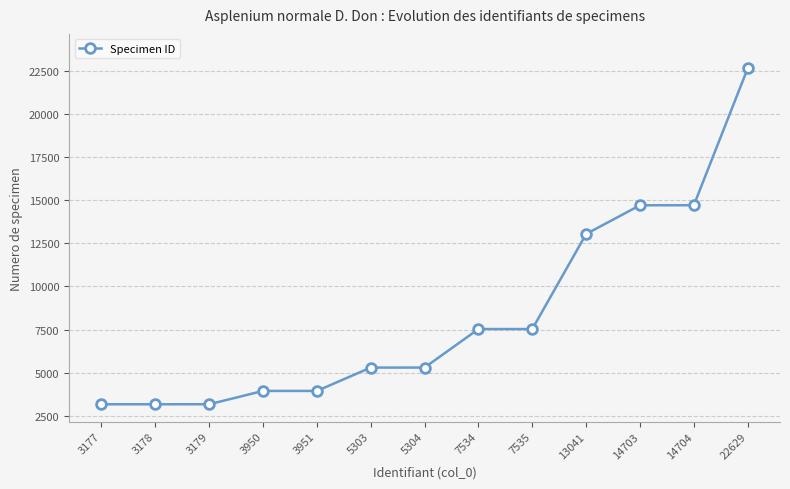

What is the ratio of the value at 7535 to the value at 22629?

0.3